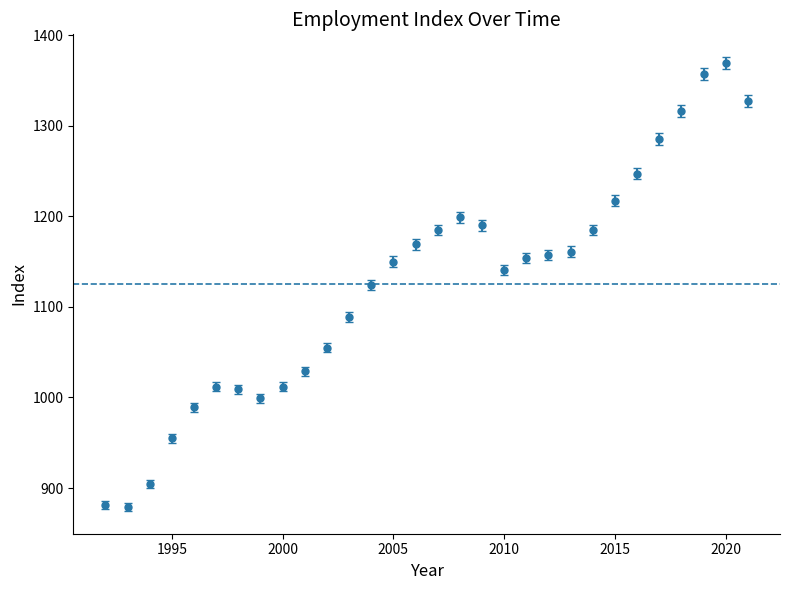

True or false: there are more than 1 points higher than both neighbors.

True